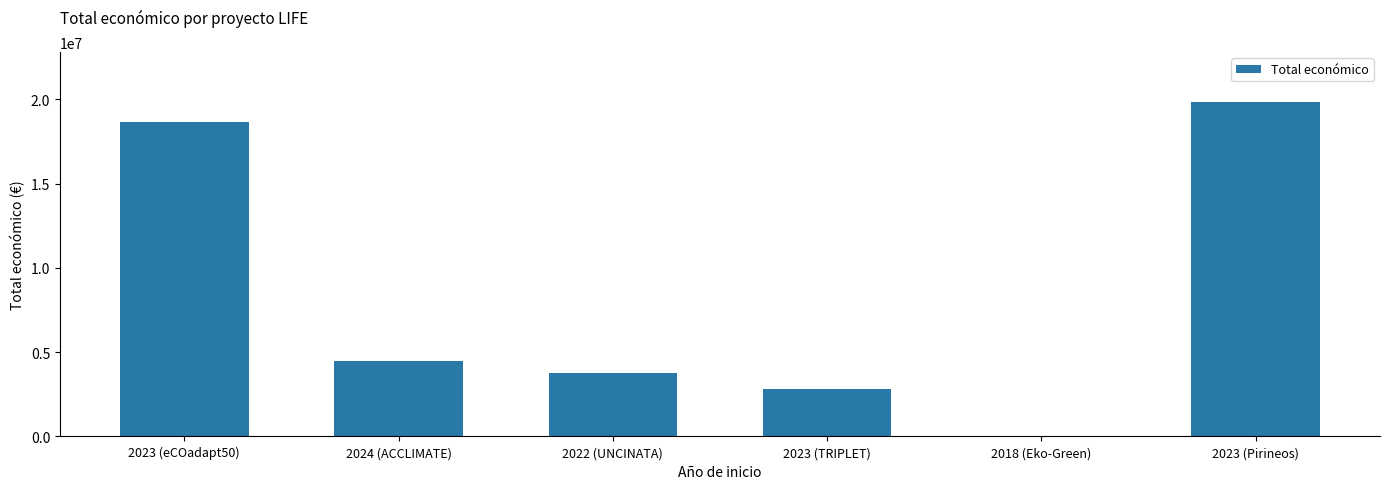

The value at 2023 (TRIPLET) is 2839669. True or false?

True